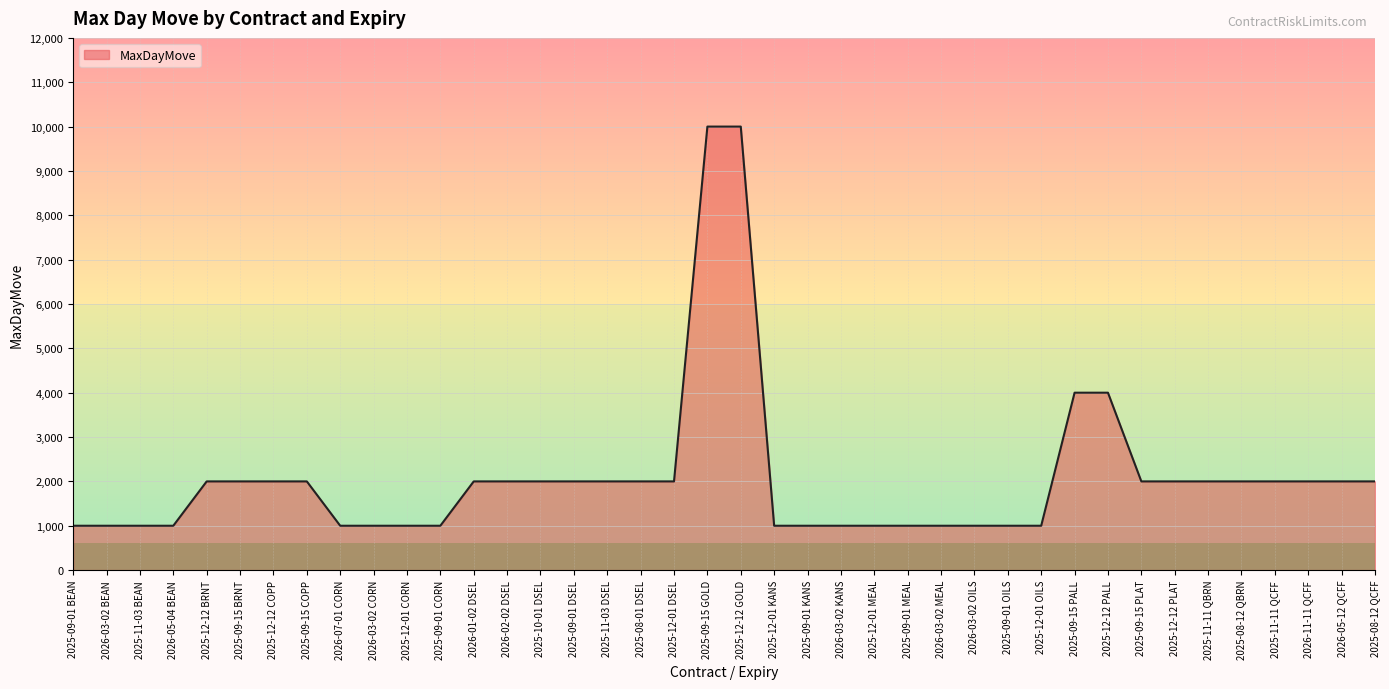

What is the ratio of the value at 2025-08-12 QBRN to the value at 2025-09-15 BRNT?

1.0